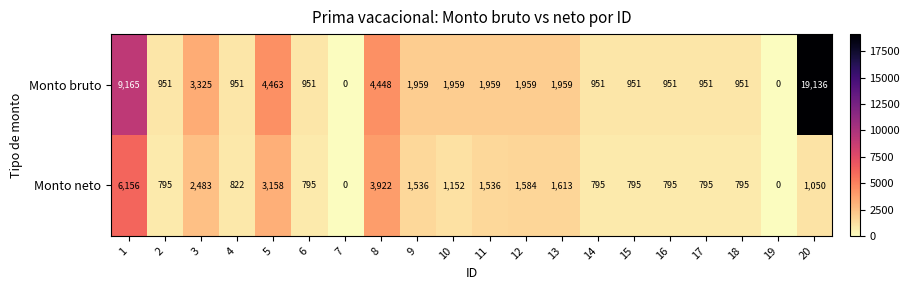

What is the sum of the Monto bruto values at 15 and 20?

20087